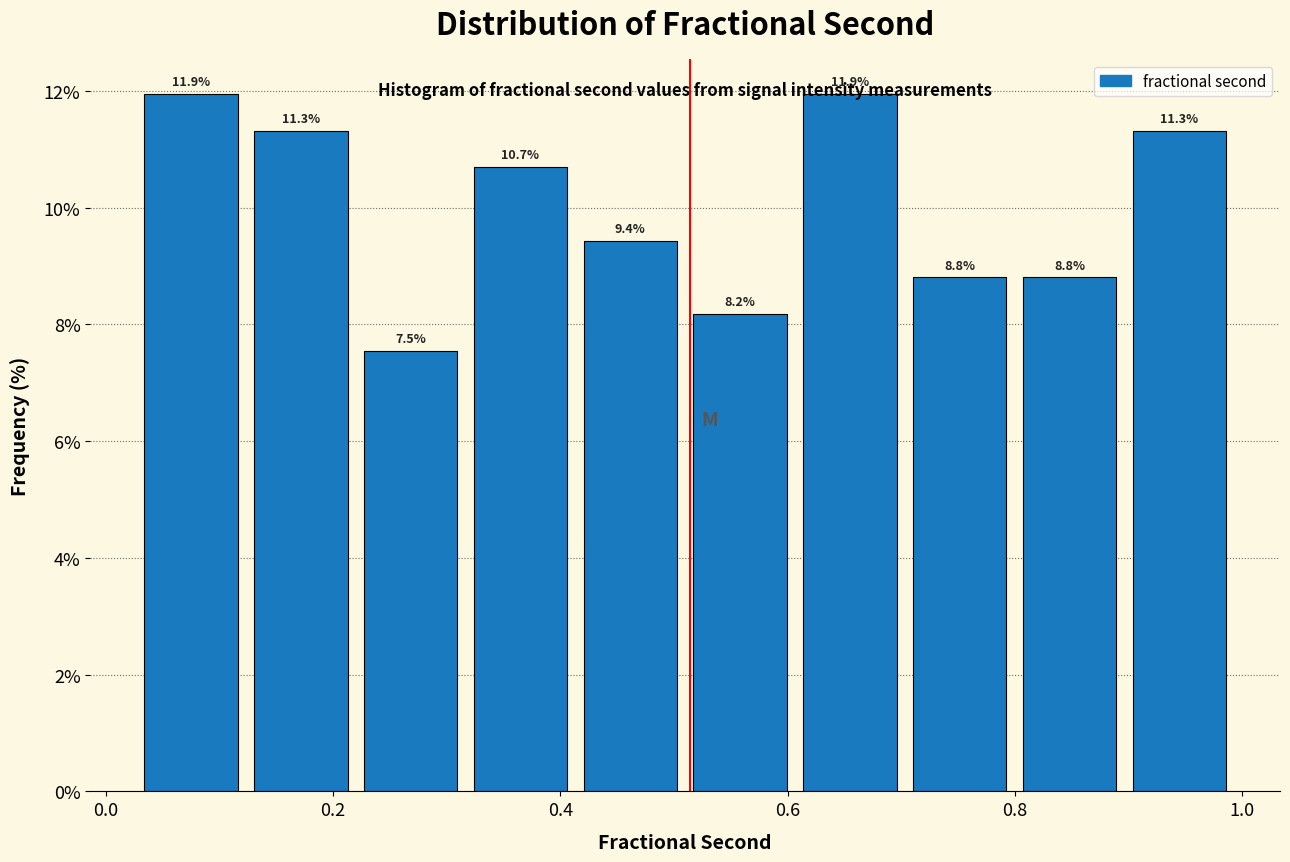

Reading left to right, transcribe this chart: for each bar, give the range it covers on the x-axis and its height. The bar edges are not printed on the chart, so give them approximately, as read against the axis.

0.04 to 0.14: 11.9
0.14 to 0.22: 11.3
0.22 to 0.32: 7.5
0.32 to 0.42: 10.7
0.42 to 0.52: 9.4
0.52 to 0.62: 8.2
0.62 to 0.72: 11.9
0.72 to 0.80: 8.8
0.80 to 0.90: 8.8
0.90 to 1.00: 11.3